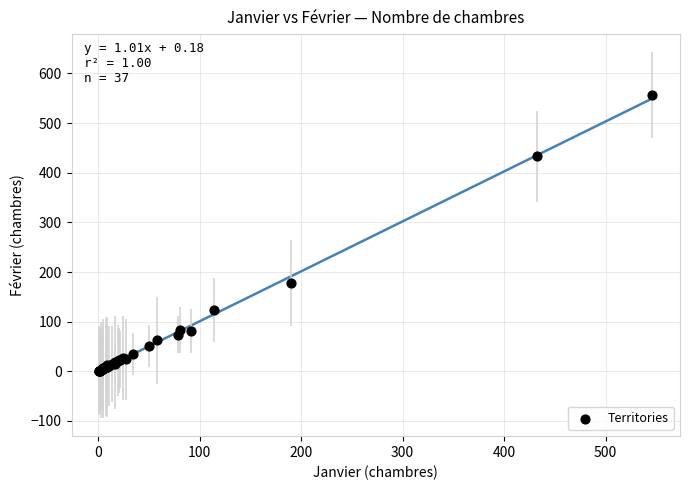

What Y value in the scatter plot is closest to 278?

178.3